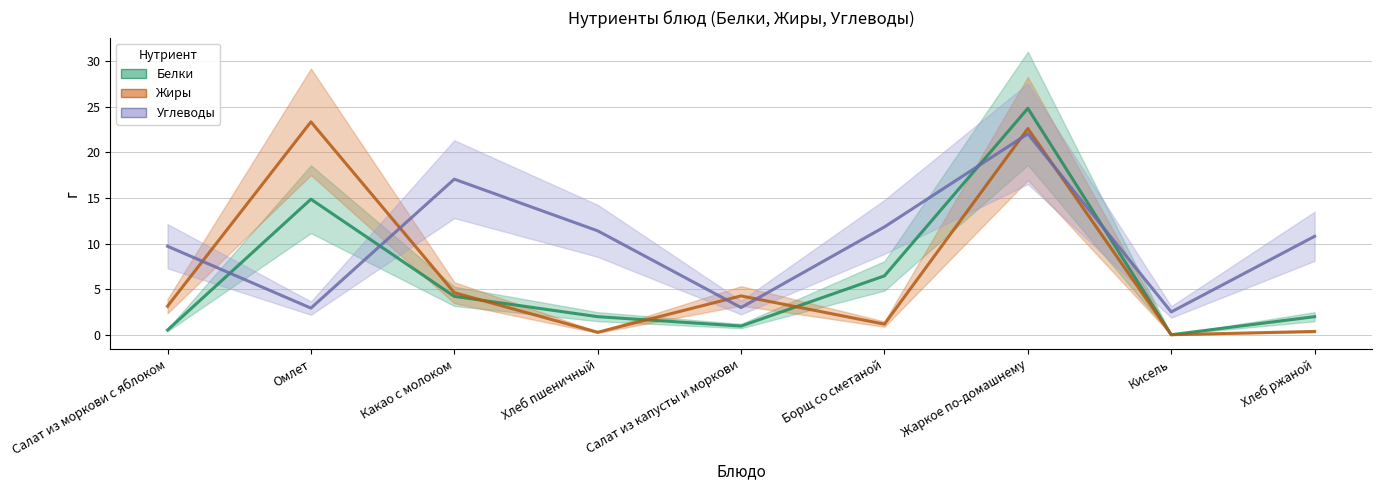

At which label does Белки reach its peak?

Жаркое по-домашнему